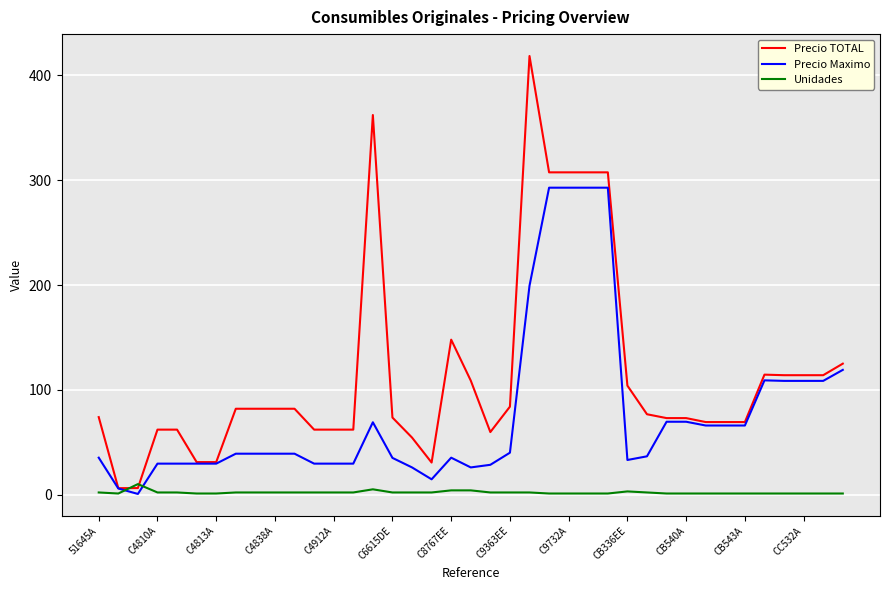

Which series ends up on top after the final intersection of Unidades and Precio Maximo?

Precio Maximo